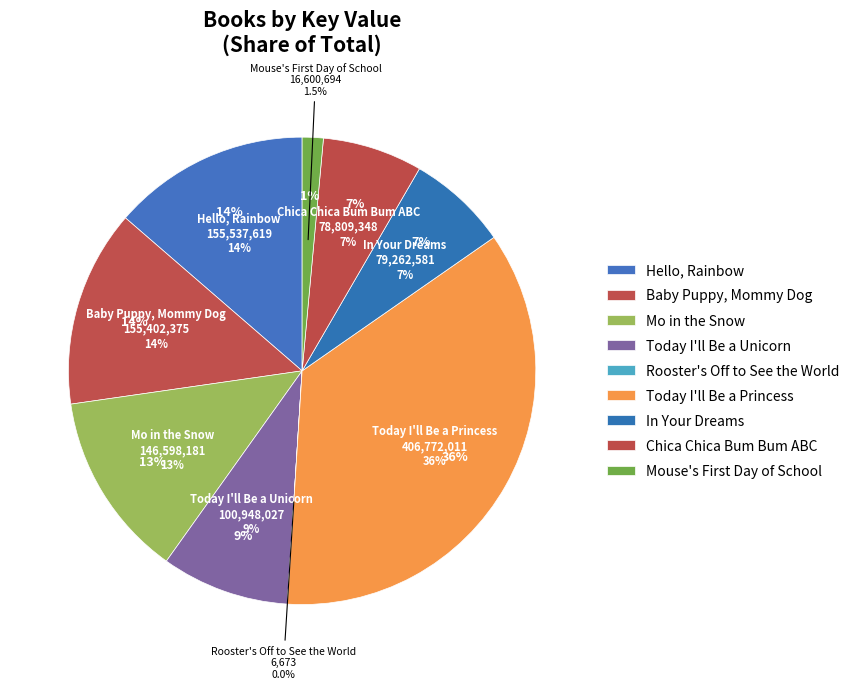

Do Baby Puppy, Mommy Dog and Rooster's Off to See the World together represent more than half of the pie?

No